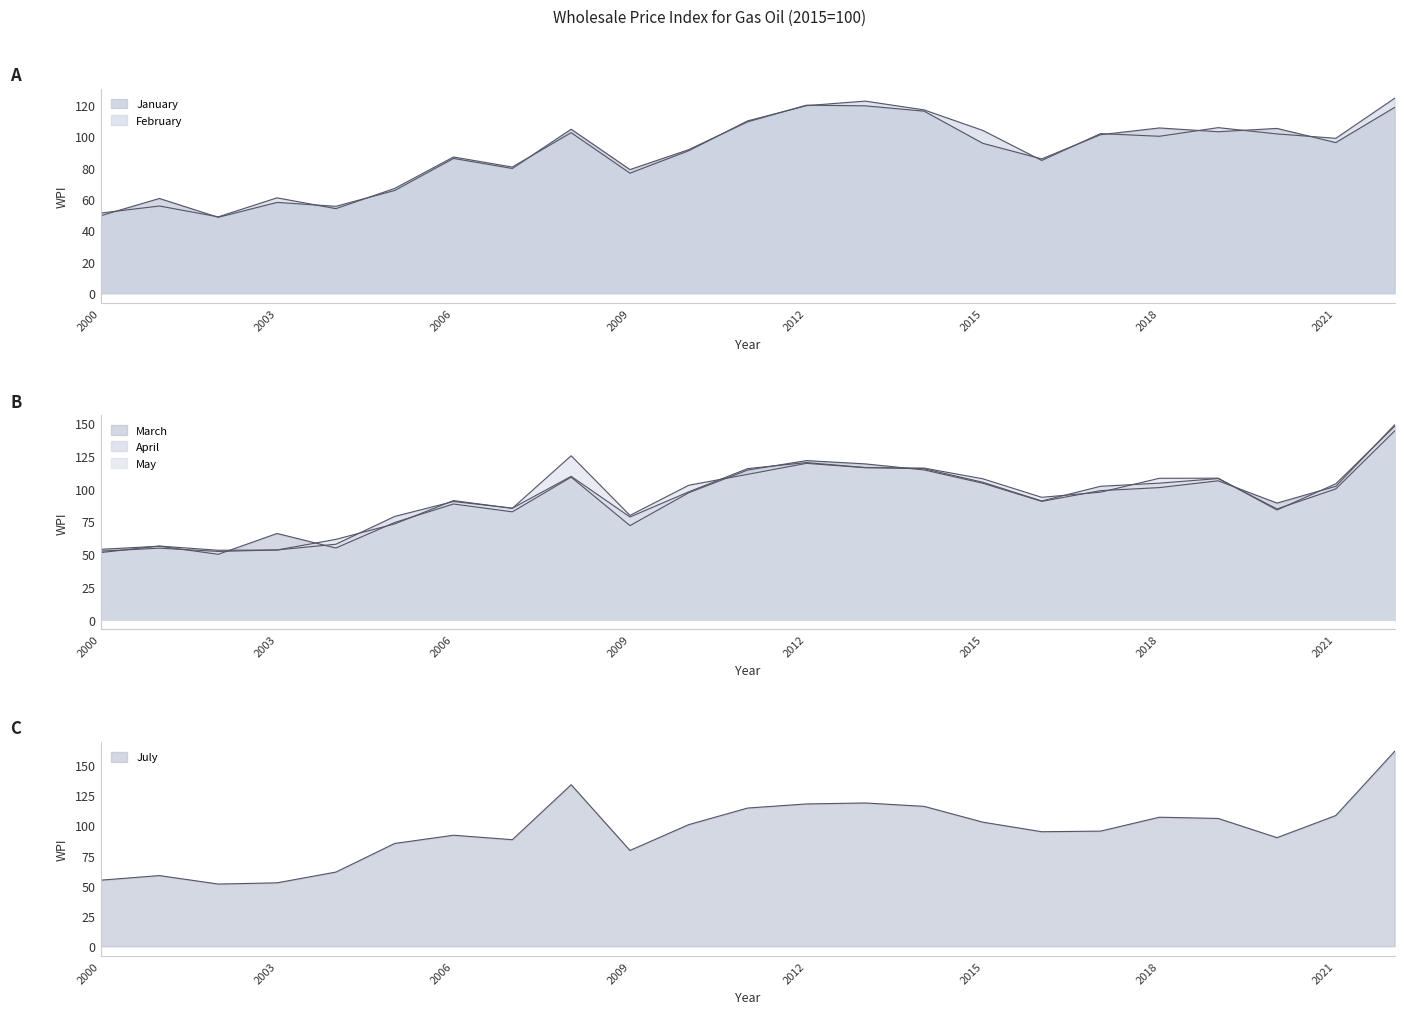

Reading left to right, extract all data points from this chart.

January: 49.3	60.3	48.3	57.8	55.3	65.4	85.8	79.4	104.4	78.7	91.4	109.1	119.7	119.3	115.9	95.4	85.5	100.9	105.2	102.8	104.9	95.9	118.3
February: 51.0	55.5	48.6	60.7	53.8	66.7	86.7	80.3	102.2	76.4	90.7	109.7	119.4	122.3	116.7	103.6	84.5	101.6	99.9	105.4	101.4	98.6	124.1
March: 53.7	56.1	49.9	65.8	54.7	74.2	88.3	82.3	108.8	71.8	96.9	114.2	121.4	118.9	114.3	104.1	90.3	98.5	100.8	106.0	89.0	101.8	148.7
April: 52.3	54.6	52.1	53.2	57.6	78.8	90.2	85.1	109.4	78.4	97.6	115.3	119.9	116.1	115.2	104.9	90.6	101.8	104.2	107.7	84.5	99.8	144.0
May: 51.2	56.2	53.0	53.2	61.3	73.1	90.9	85.0	125.1	79.6	102.6	110.9	119.3	116.0	115.7	107.5	93.4	97.3	107.9	108.0	83.7	103.7	147.6
July: 54.7	58.5	51.5	52.5	61.4	85.1	91.9	88.2	133.7	79.3	100.7	114.4	117.8	118.6	115.8	102.7	94.8	95.3	106.8	105.8	89.9	108.2	161.3